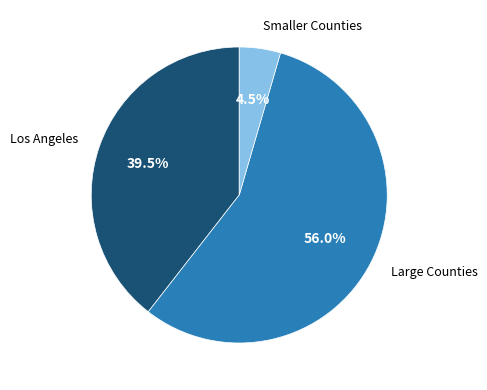

Is there a majority slice in this chart?

Yes